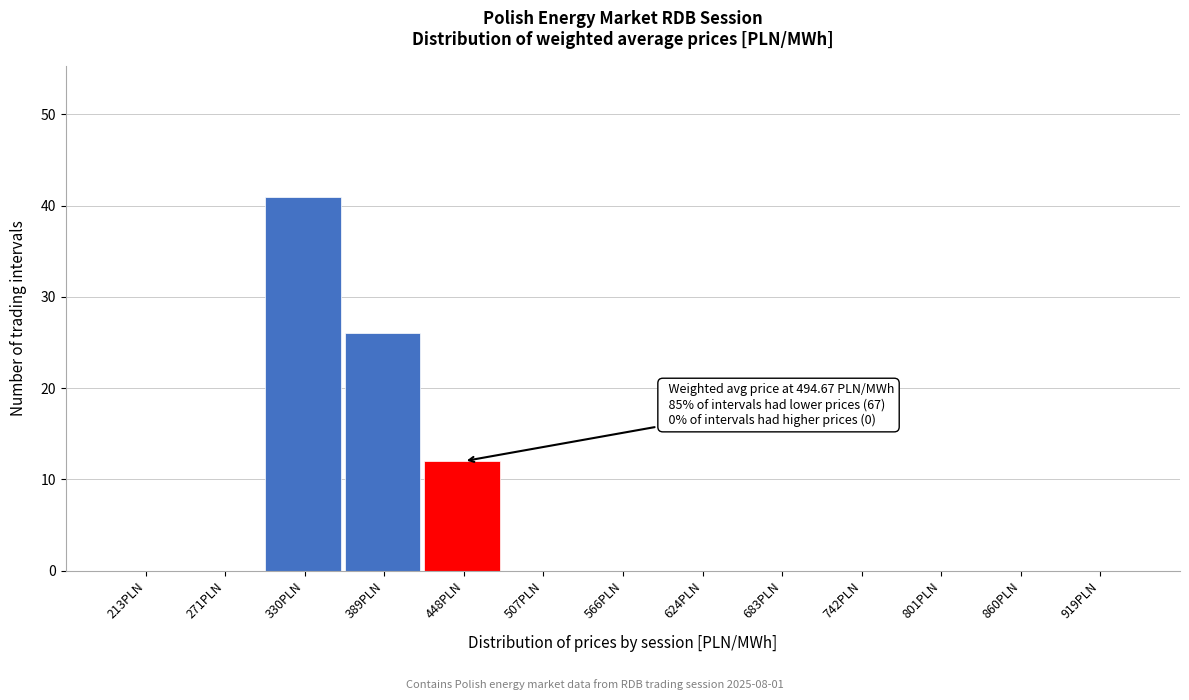

Reading left to right, list all the values displayed in this chart.

213PLN=0	271PLN=0	330PLN=41	389PLN=26	448PLN=12	507PLN=0	566PLN=0	624PLN=0	683PLN=0	742PLN=0	801PLN=0	860PLN=0	919PLN=0